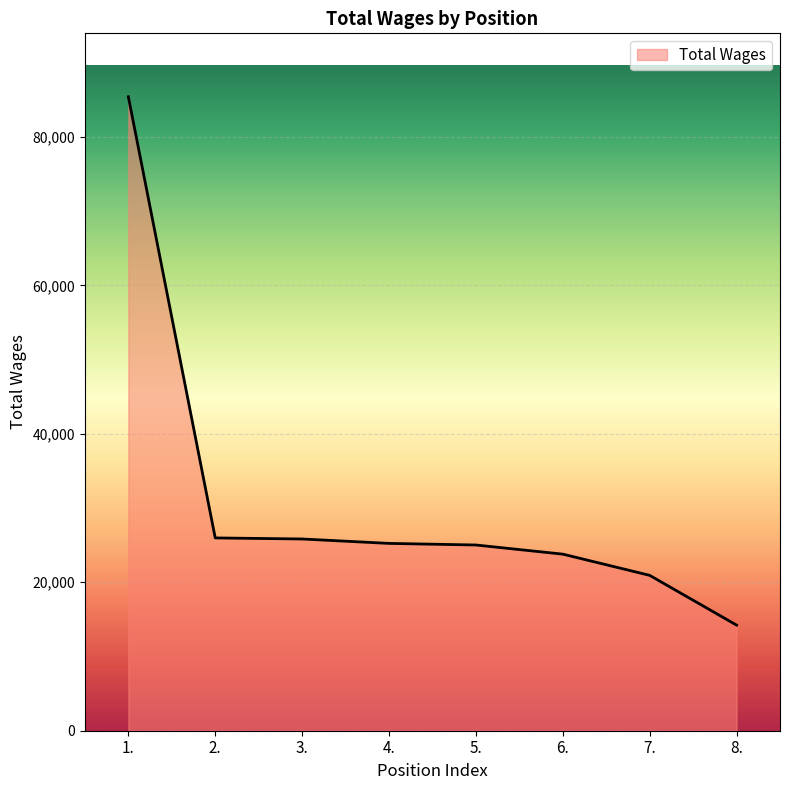

Is it true that the value at 7. is 28802?

False